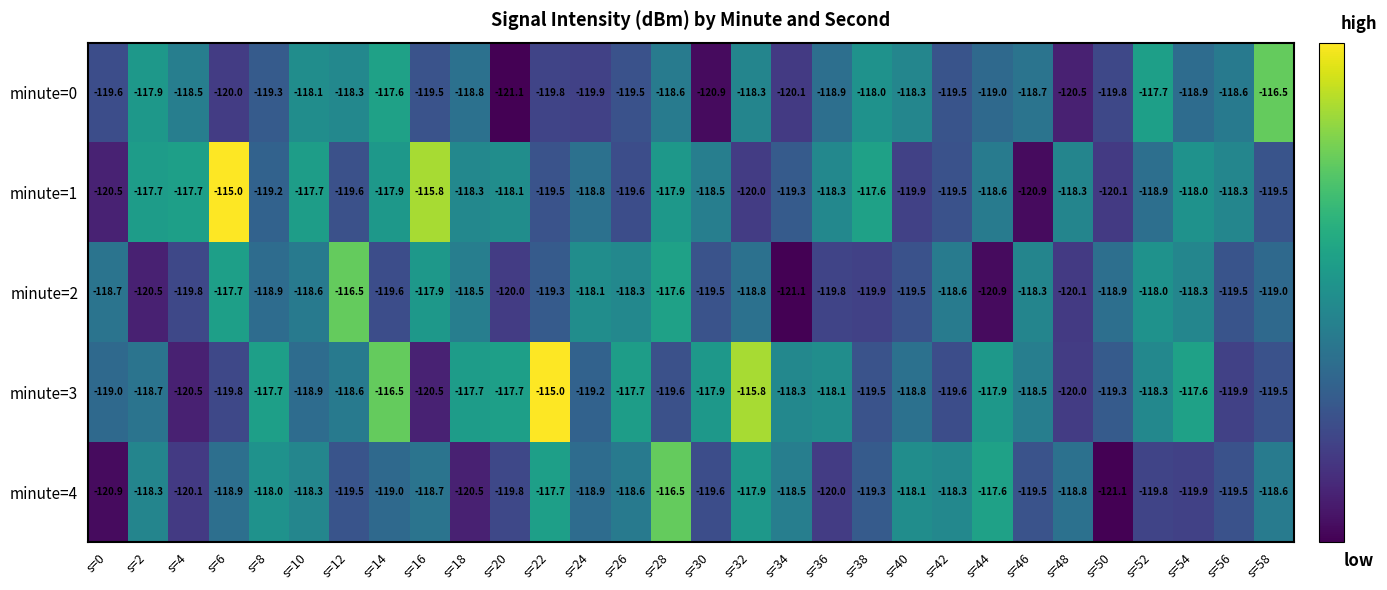

Which series has the largest total across all categories?

minute=3